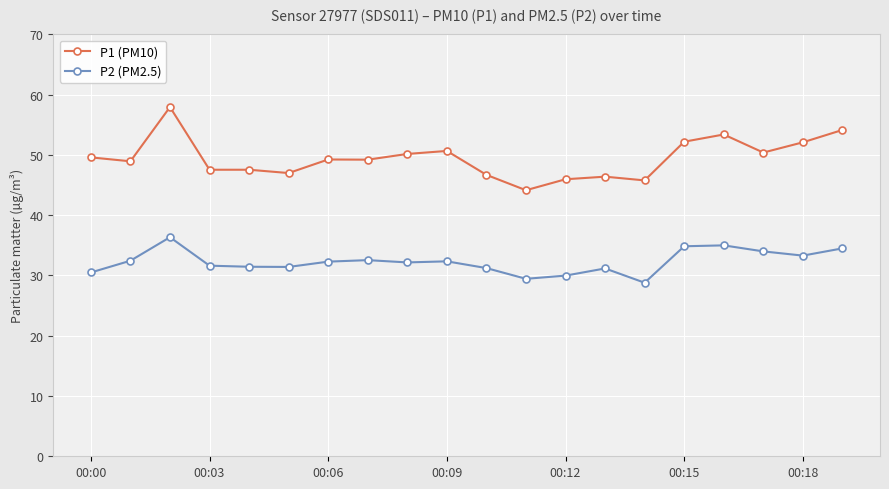

Which series has the widest spread of values?

P1 (PM10)